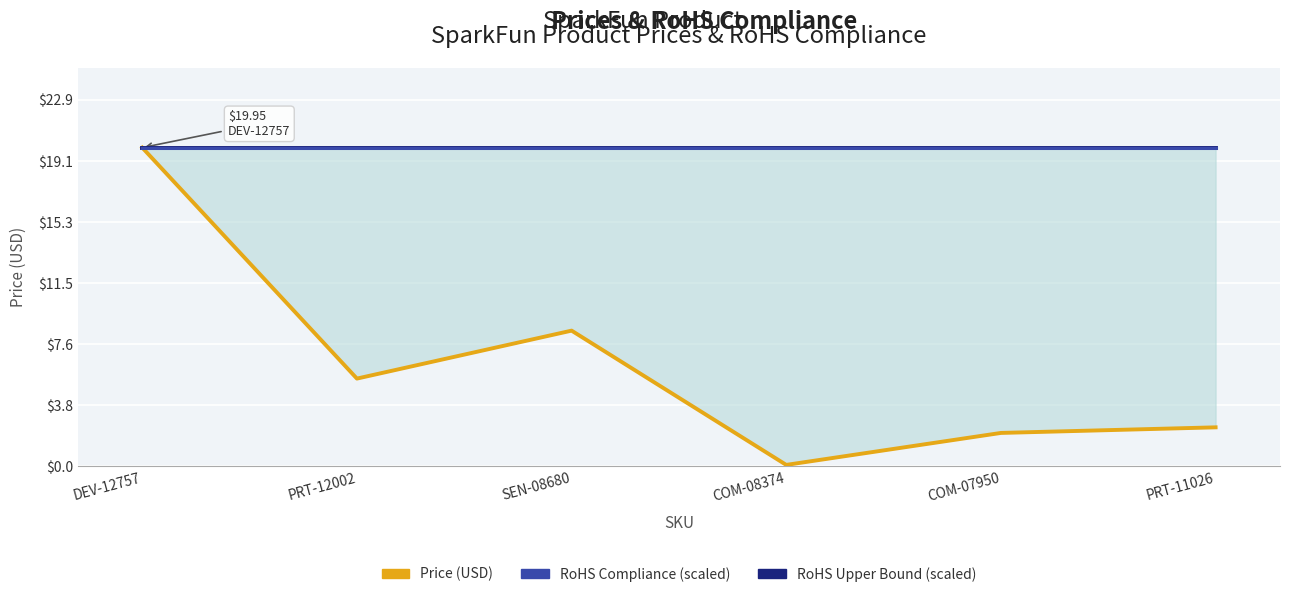

Is the value of Price (USD) at COM-08374 greater than the value of RoHS Upper Bound (scaled) at PRT-11026?

No